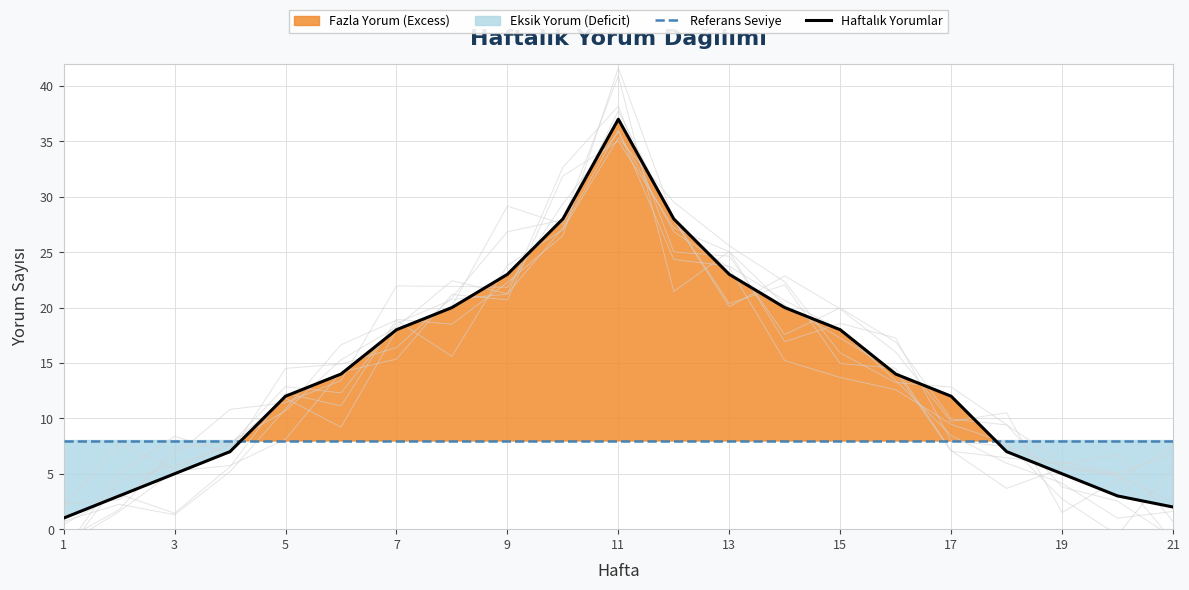

The value of Referans Seviye at 9 is 5. True or false?

False